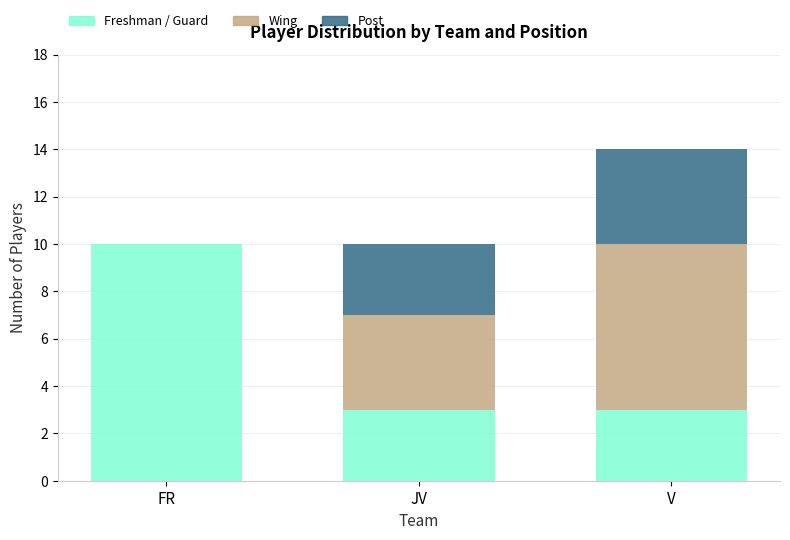

The Wing series shows 0 at FR. True or false?

True